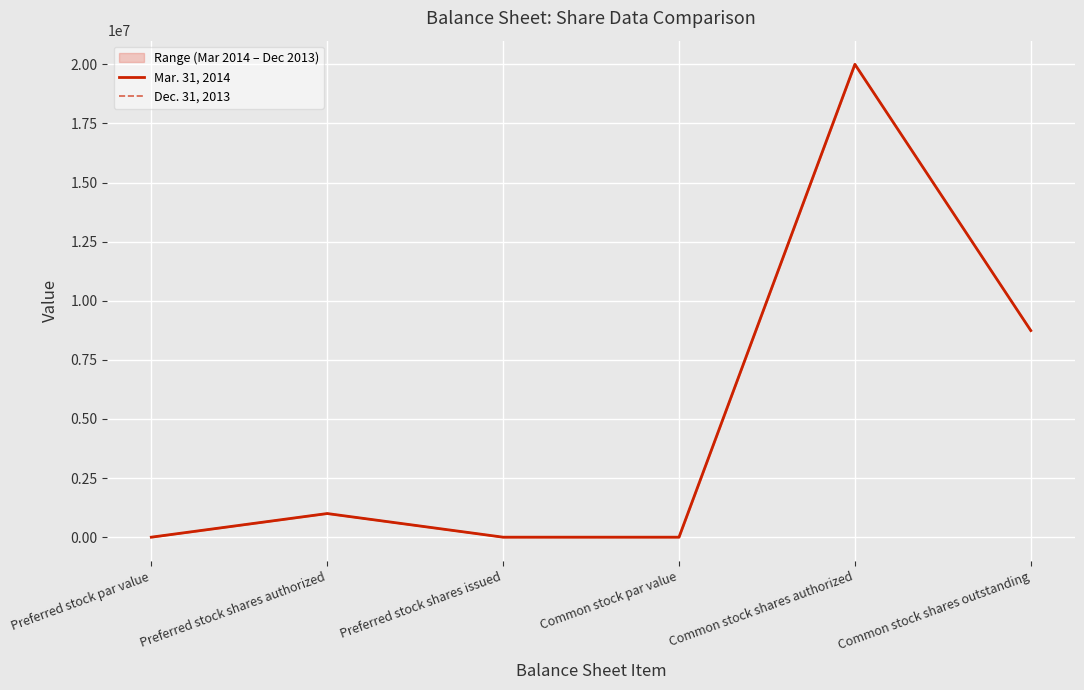

The value of Mar. 31, 2014 at Common stock shares outstanding is 5651170. True or false?

False